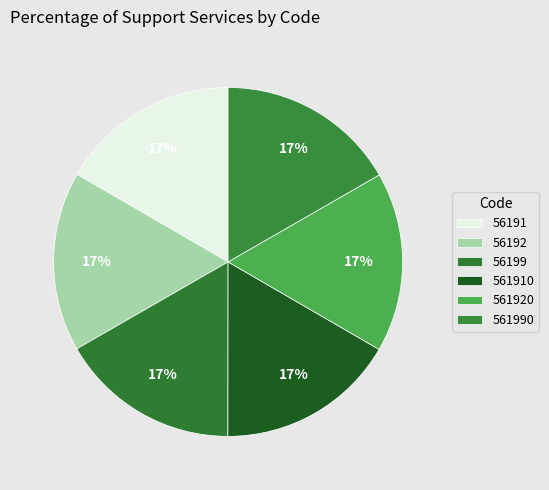

Is there any slice that represents more than half of the pie?

No